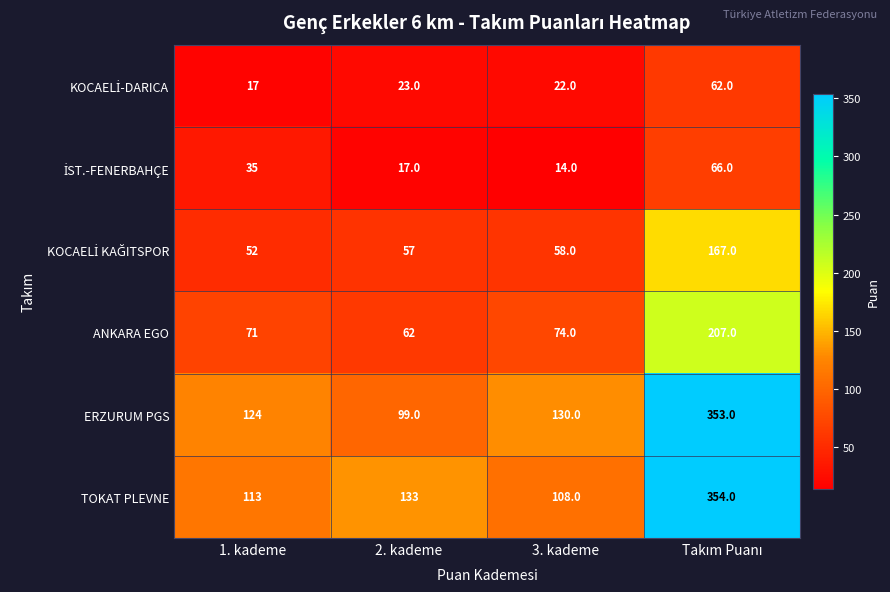

The value of ANKARA EGO at 2. kademe is 35. True or false?

False